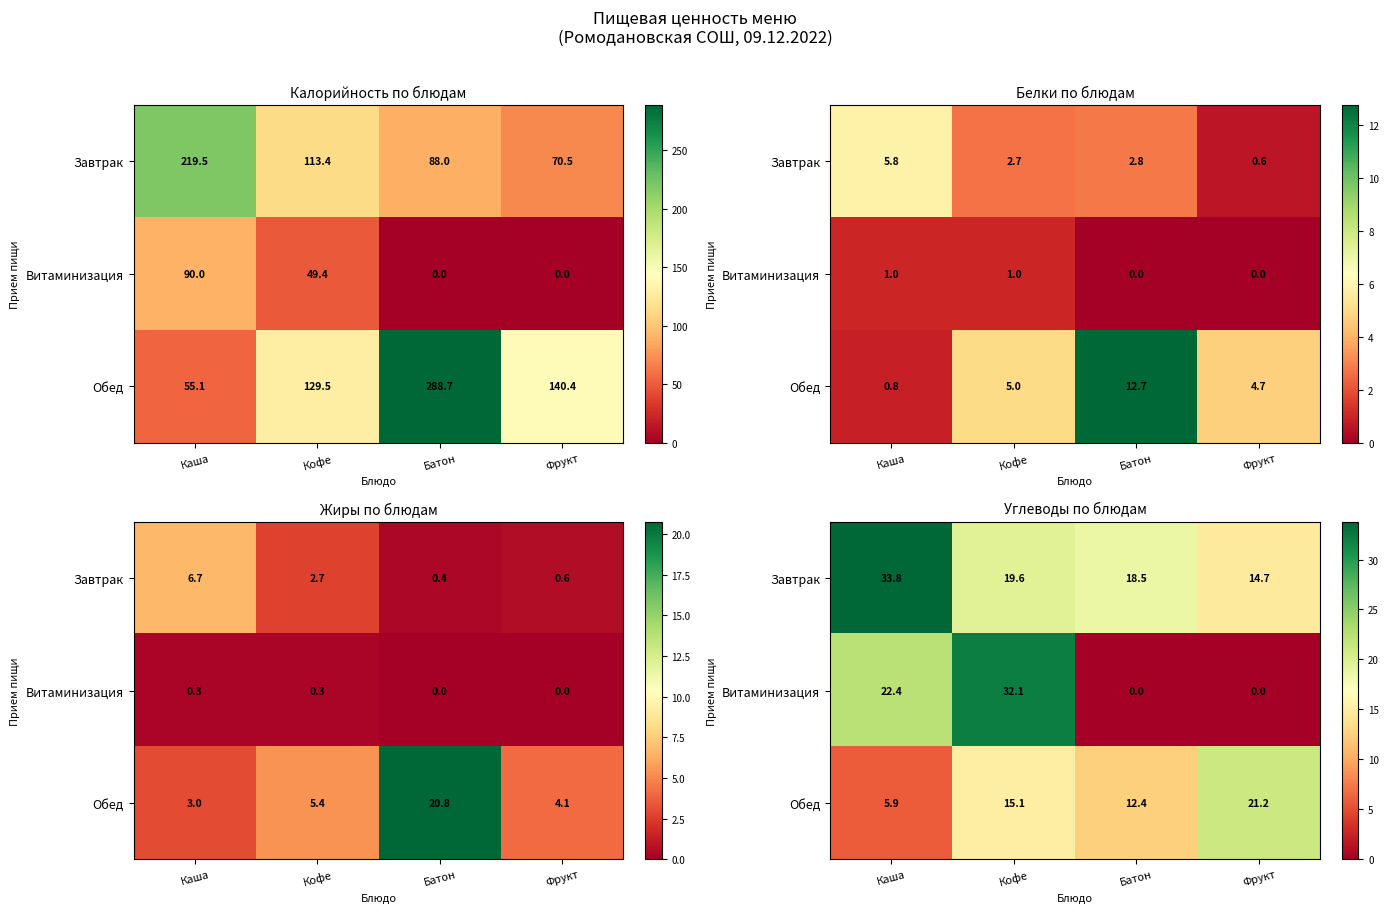

True or false: Обед has a value of 5.9 at Каша.

True